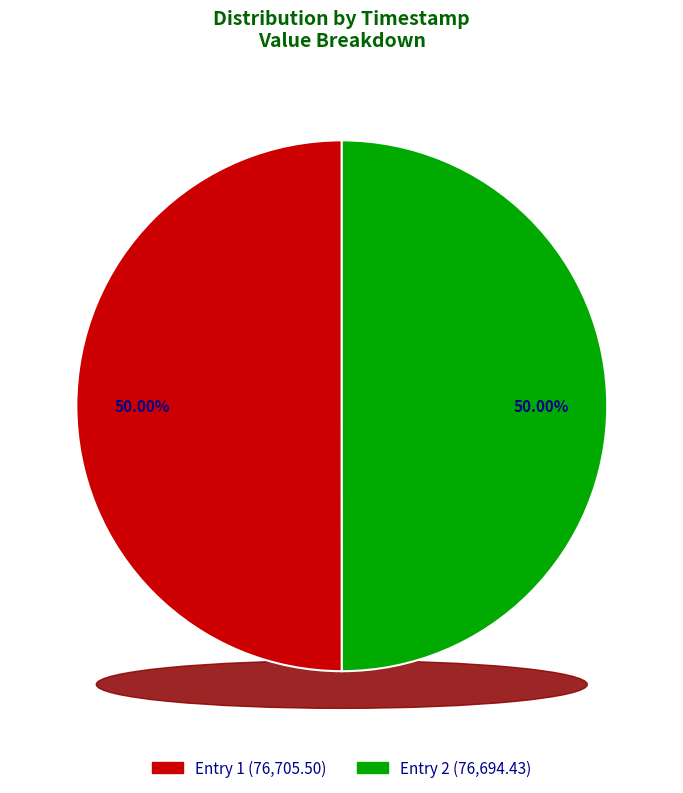

To the nearest percent, what portion does 2023-03-11T12:50:33.982Z represent?

50%